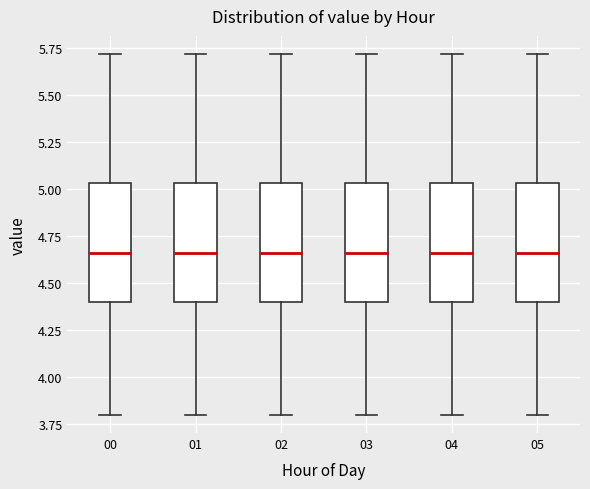

Reading left to right, transcribe this box plot: for each box, give where its median line is, the range the box spans, and where its two whiskers end, as read against the y-axis. The values are not printed on the chart, so give them approximately, as read against the axis.

00: median 4.65, box 4.40 to 5.05, whiskers 3.80 to 5.70
01: median 4.65, box 4.40 to 5.05, whiskers 3.80 to 5.70
02: median 4.65, box 4.40 to 5.05, whiskers 3.80 to 5.70
03: median 4.65, box 4.40 to 5.05, whiskers 3.80 to 5.70
04: median 4.65, box 4.40 to 5.05, whiskers 3.80 to 5.70
05: median 4.65, box 4.40 to 5.05, whiskers 3.80 to 5.70